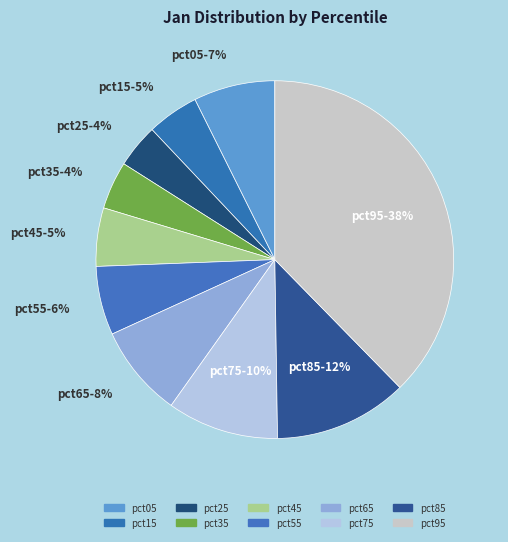

Which slice is the largest?

pct95